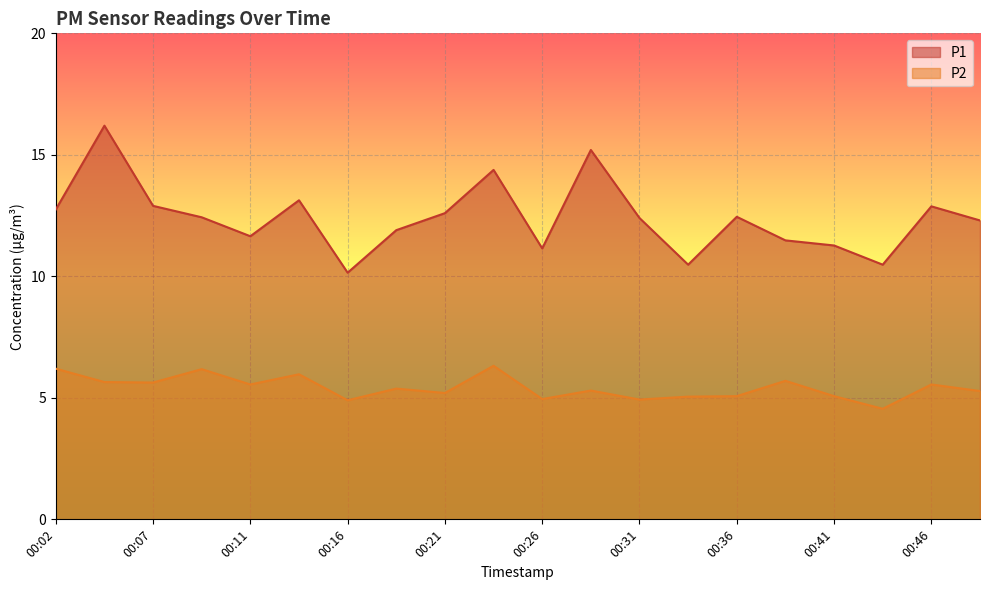

Where is P2 nearest to the value 5?

00:26